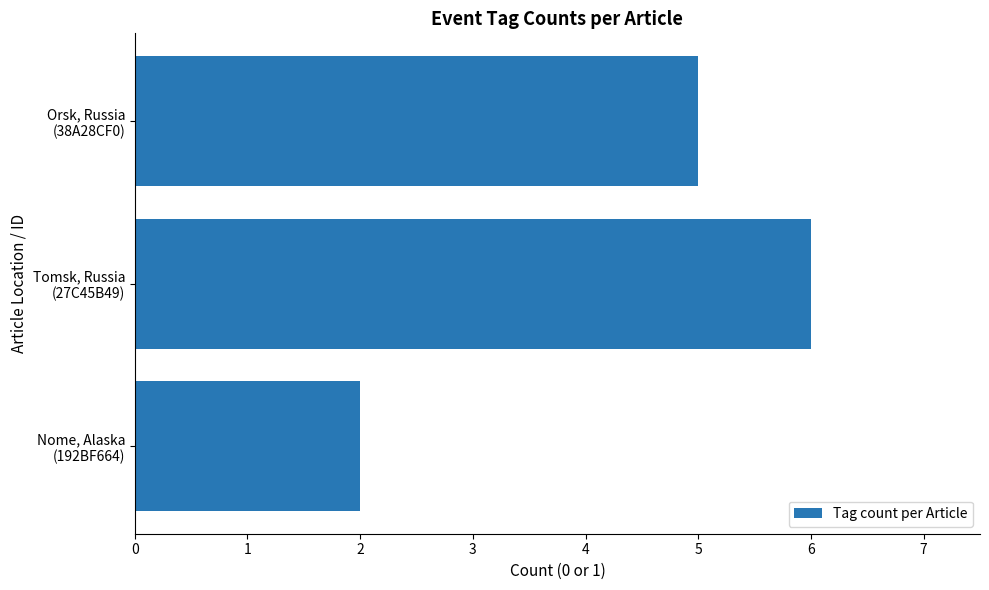

What is the difference between the maximum and minimum values?

4